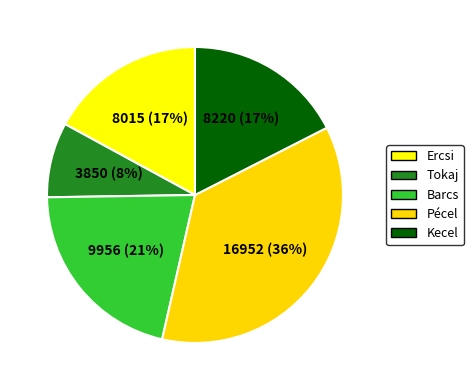

Is Pécel the majority of the pie?

No